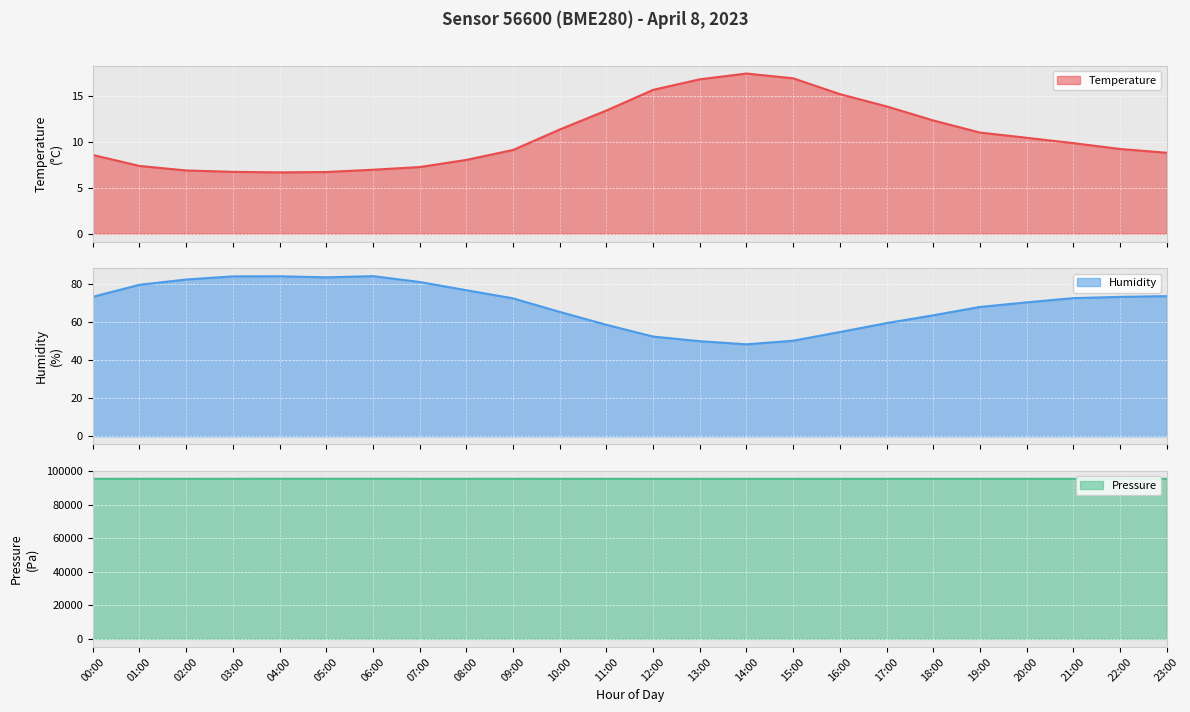

The temperature series shows 3.9 at 10:00. True or false?

False